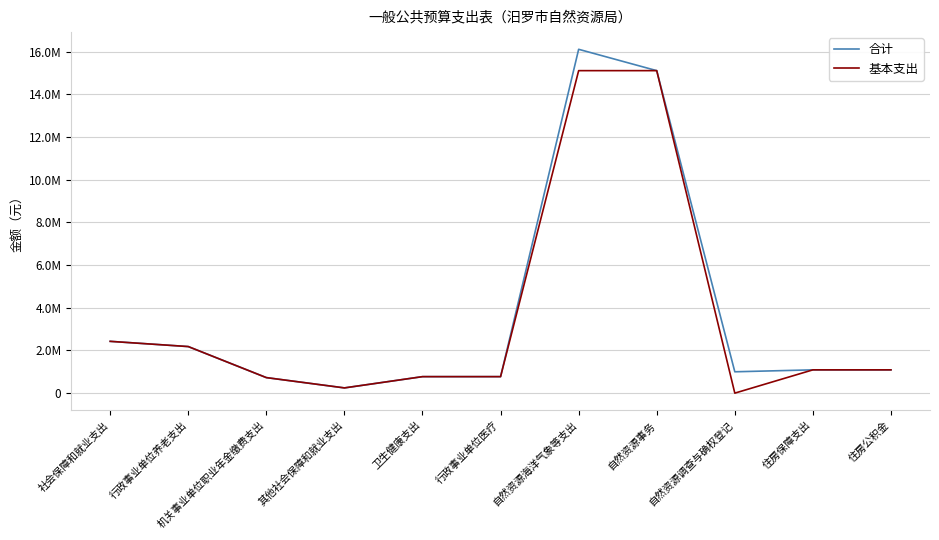

Reading right to left, what are all the values shown in this chart?

合计: 1090663.2	1090663.2	1000000.0	15108454.8	16108454.8	772553.1	772553.1	244857.6	727108.8	2181326.4	2426184.0
基本支出: 1090663.2	1090663.2	0.0	15108454.8	15108454.8	772553.1	772553.1	244857.6	727108.8	2181326.4	2426184.0